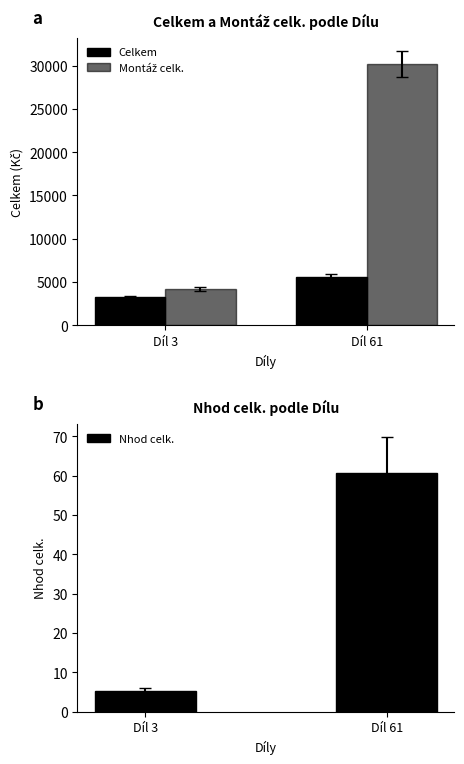

Rank the series by their maximum value, from highest to lowest.

Montáž celk., Celkem, Nhod celk.